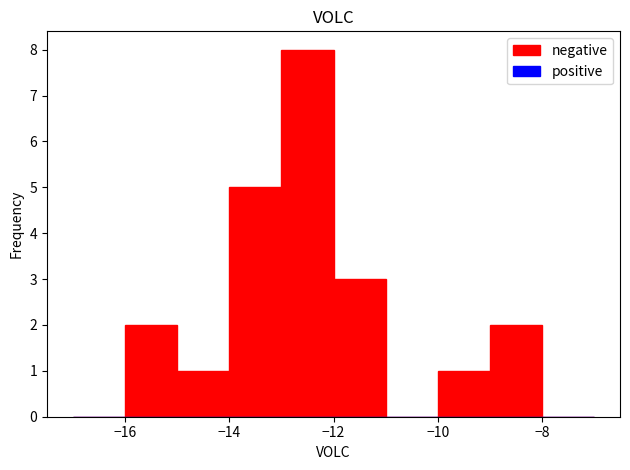

Over which range of the x-axis is the bar tallest?

-13 to -12